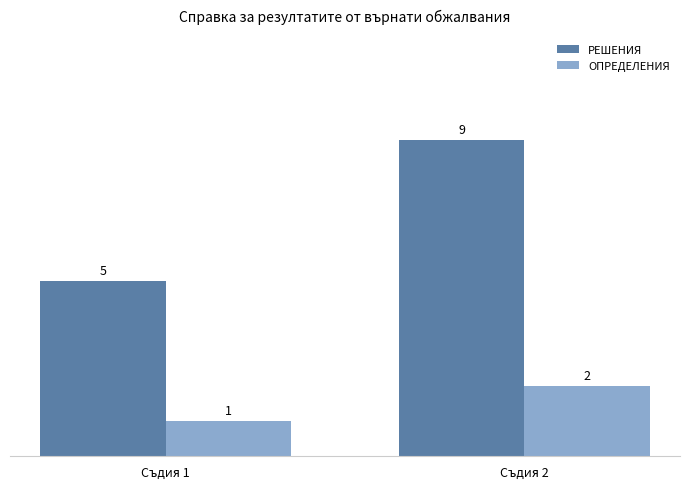

True or false: ОПРЕДЕЛЕНИЯ has a value of 1 at Съдия 1.

True